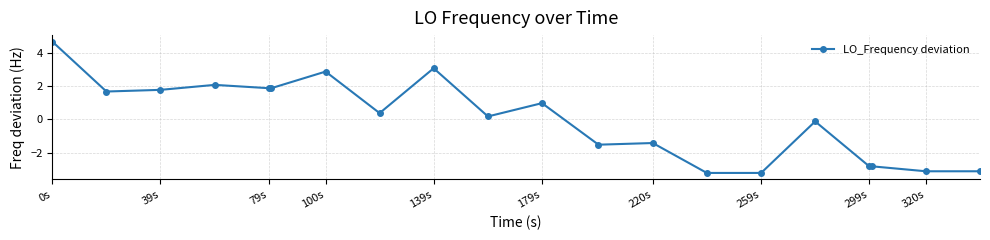

How many values are above zero?

11